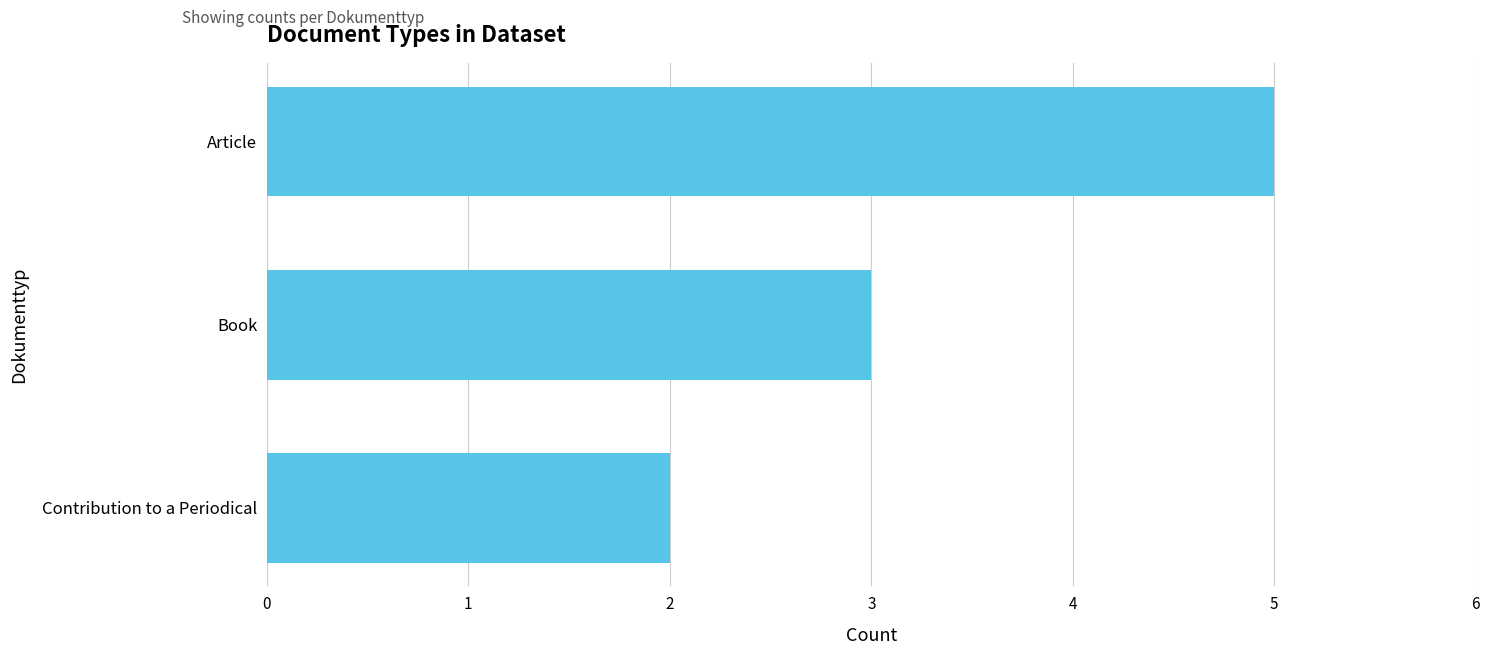

What is the sum of the values at Contribution to a Periodical and Book?

5